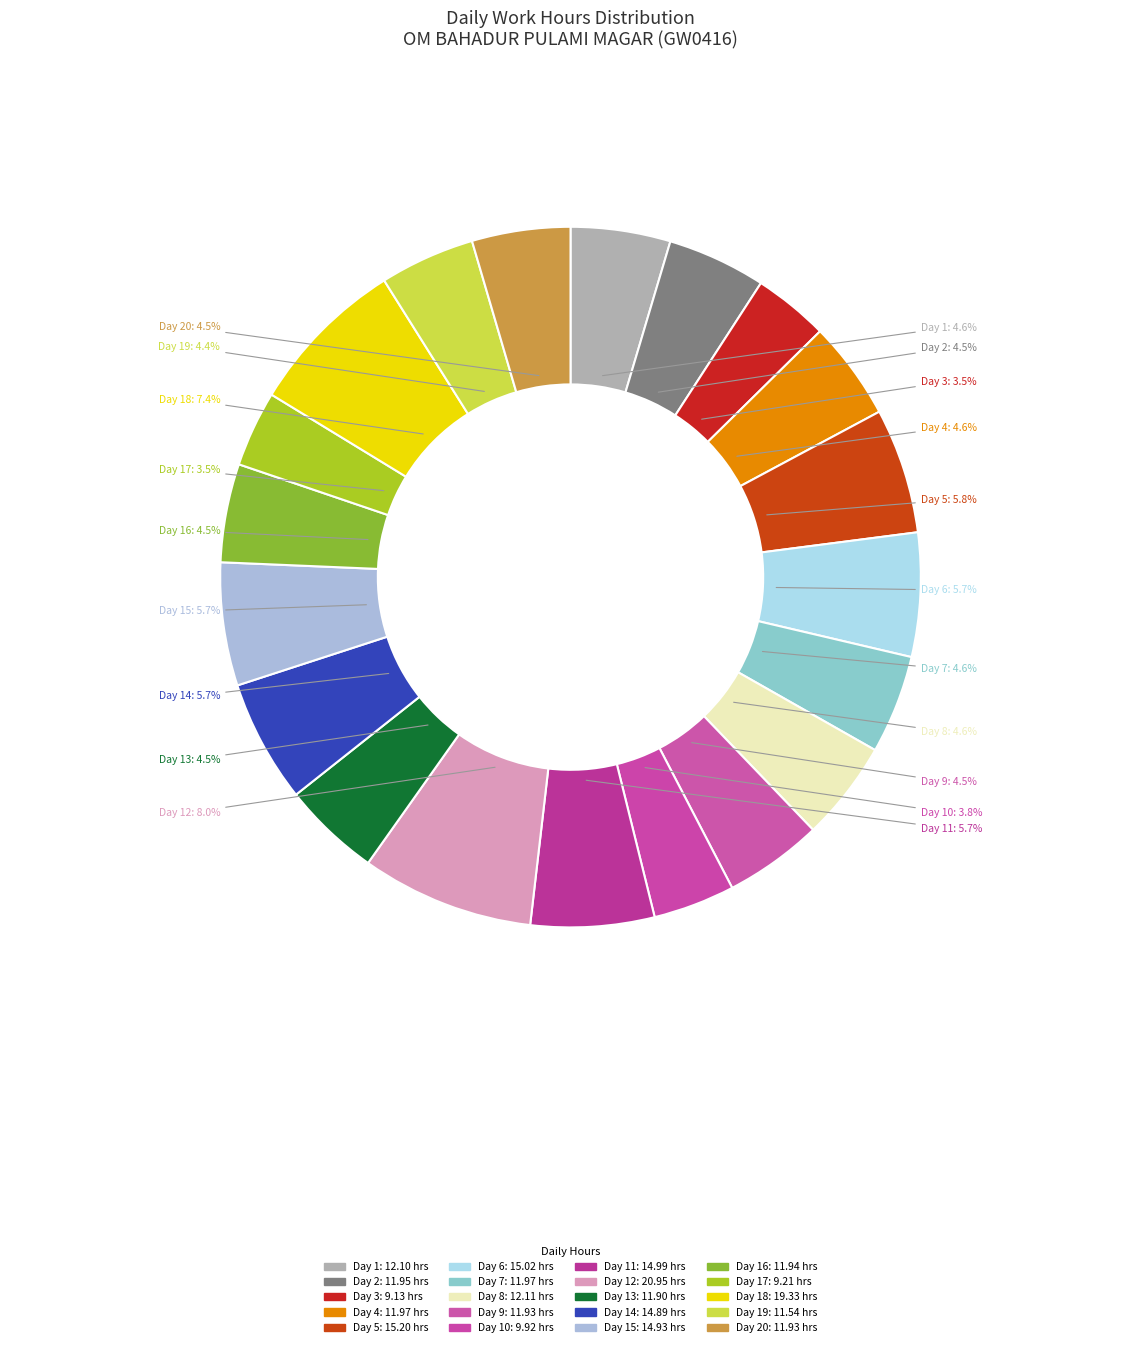

To the nearest percent, what is the difference between the largest and smallest slice percentages?

4%